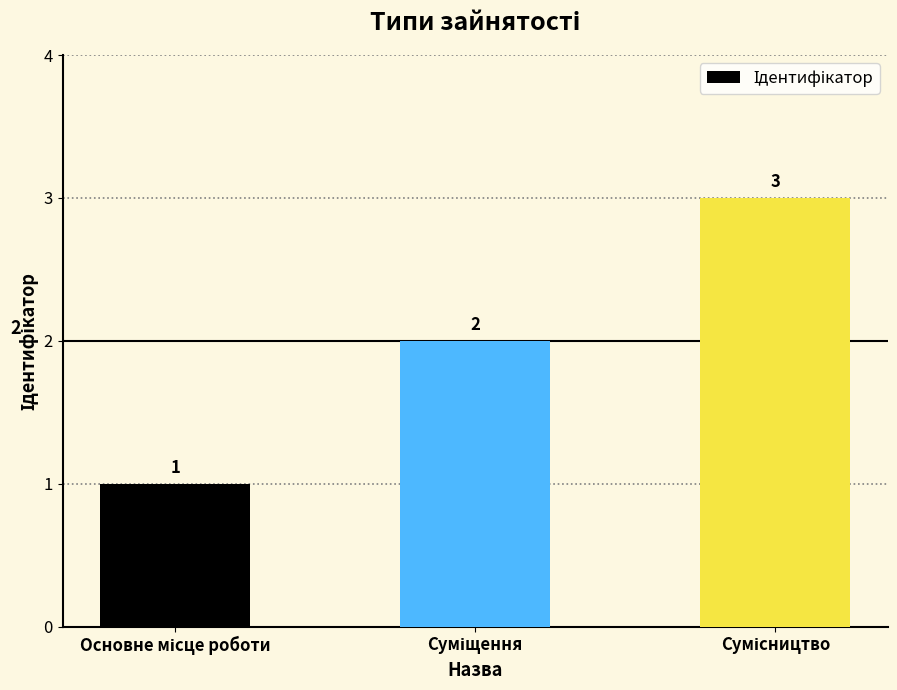

What is the minimum value shown in the chart?

1